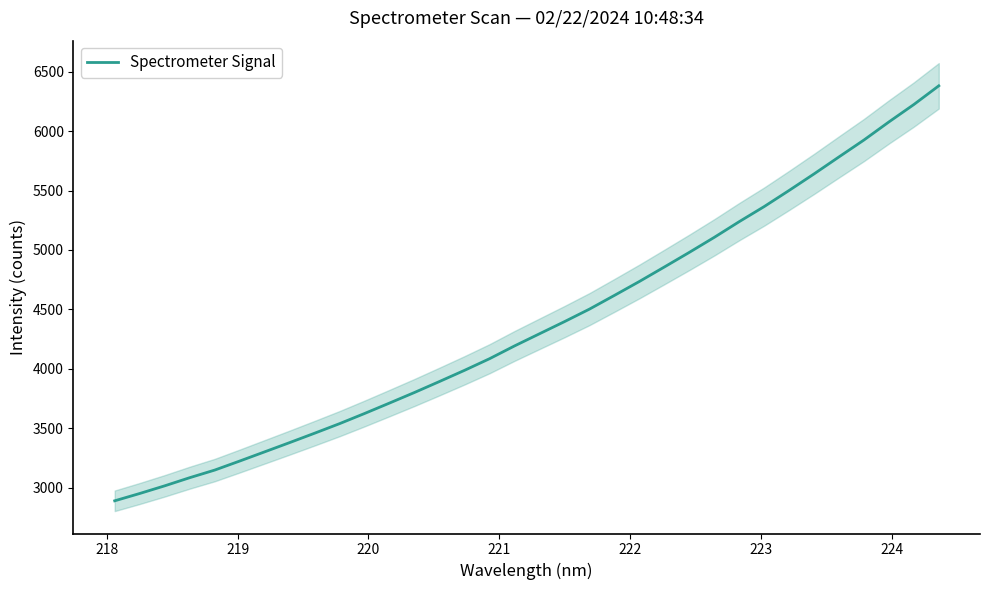

What is the minimum value for Spectrometer Signal?

2888.4